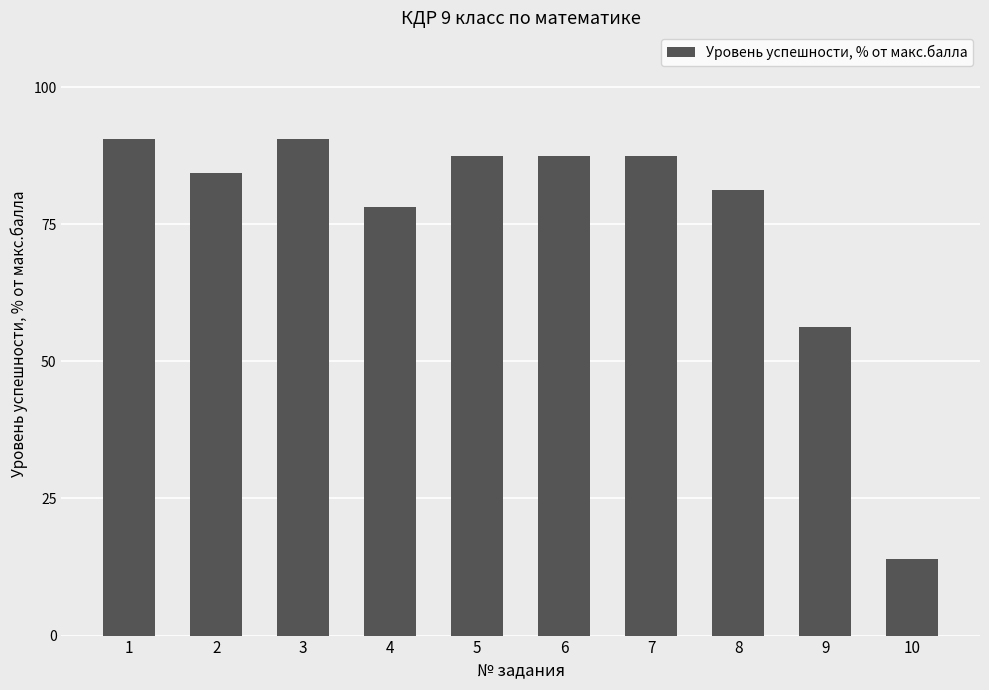

Are the bars grouped side by side (vs. stacked)?

No